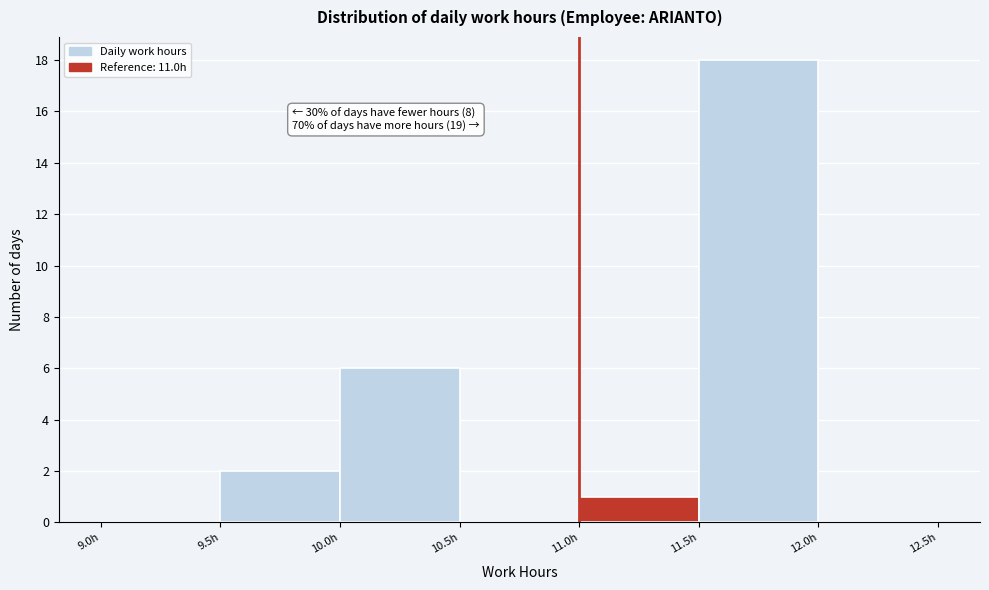

Which range on the x-axis has the tallest bar?

11.5 to 12.0